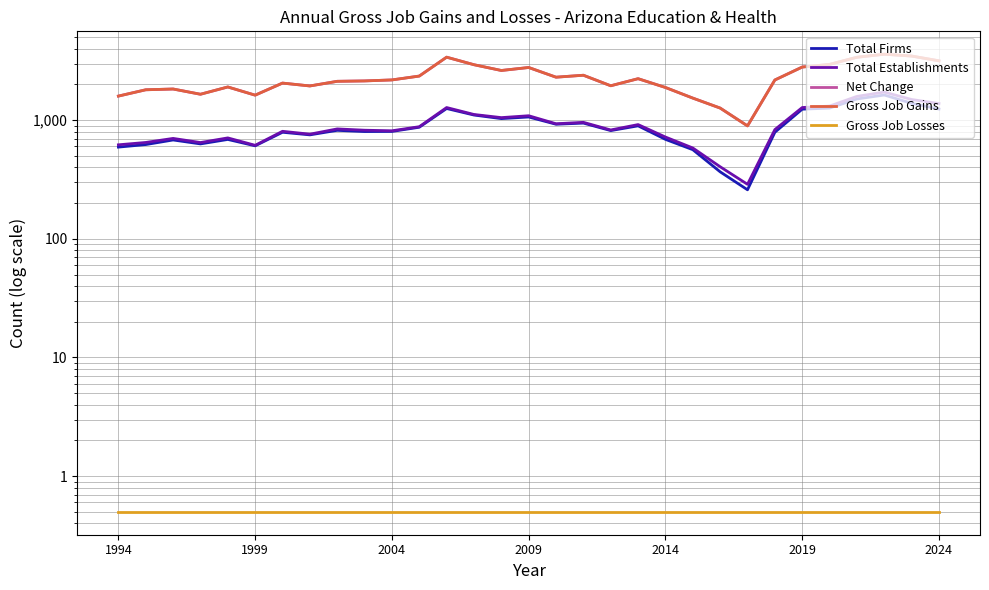

Which series has the largest range (max minus min)?

Net Change